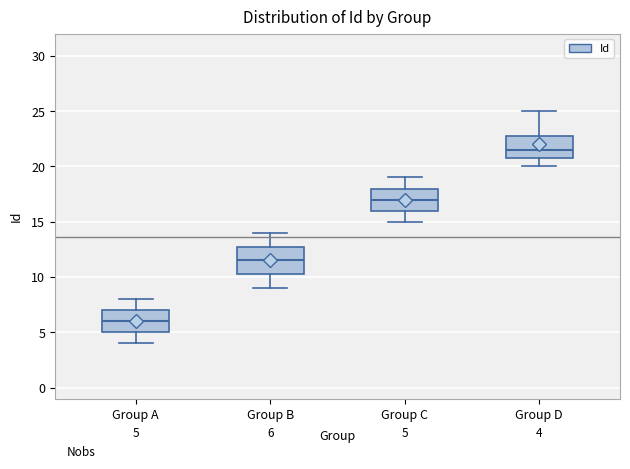

Which box is the tallest, from its lower edge to its upper edge?

Group B